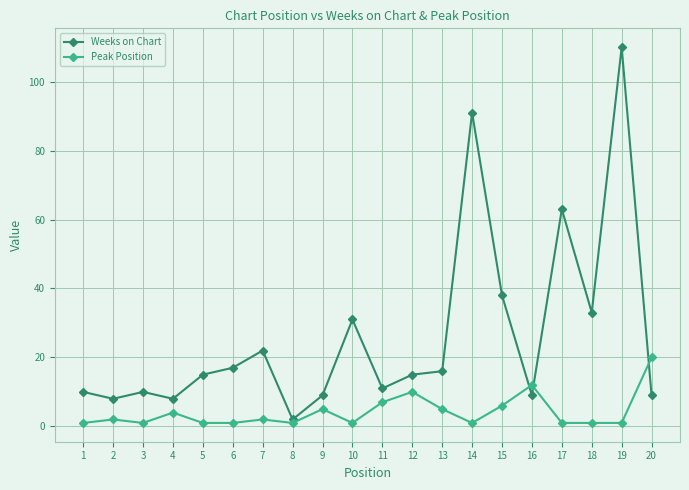

What is the difference between the highest and lowest values at 14?

90